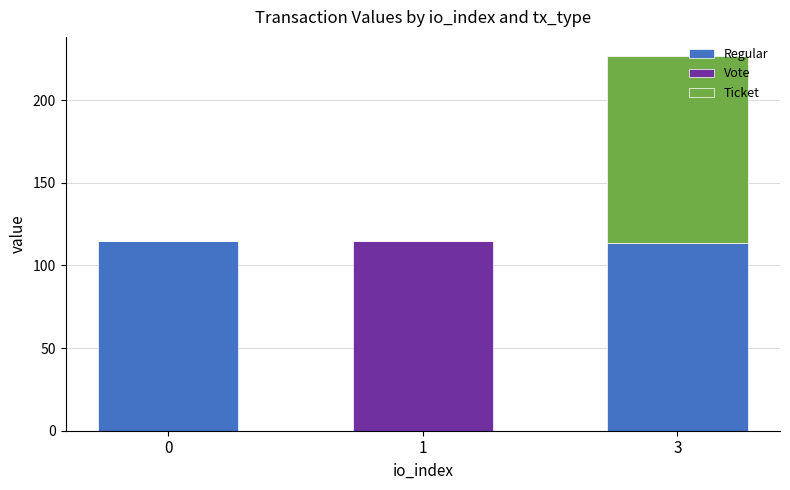

What is the difference between the Regular values at 1 and 3?

113.5